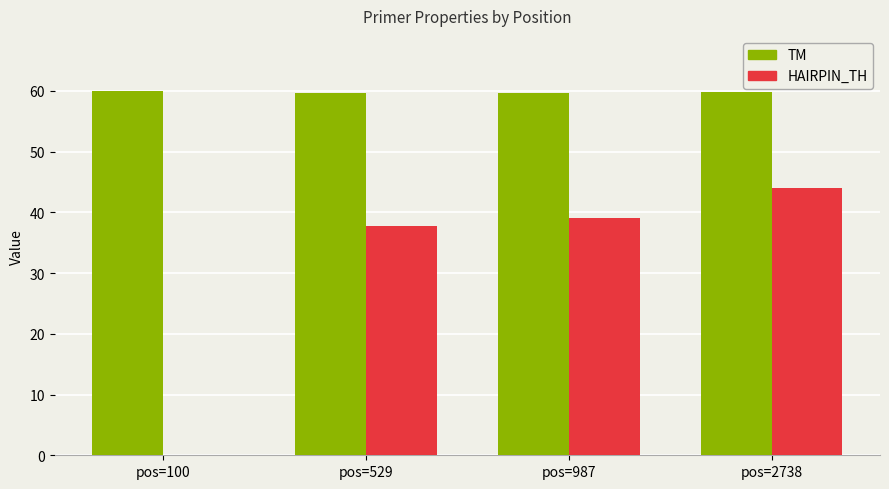

How many groups of bars are there?

4